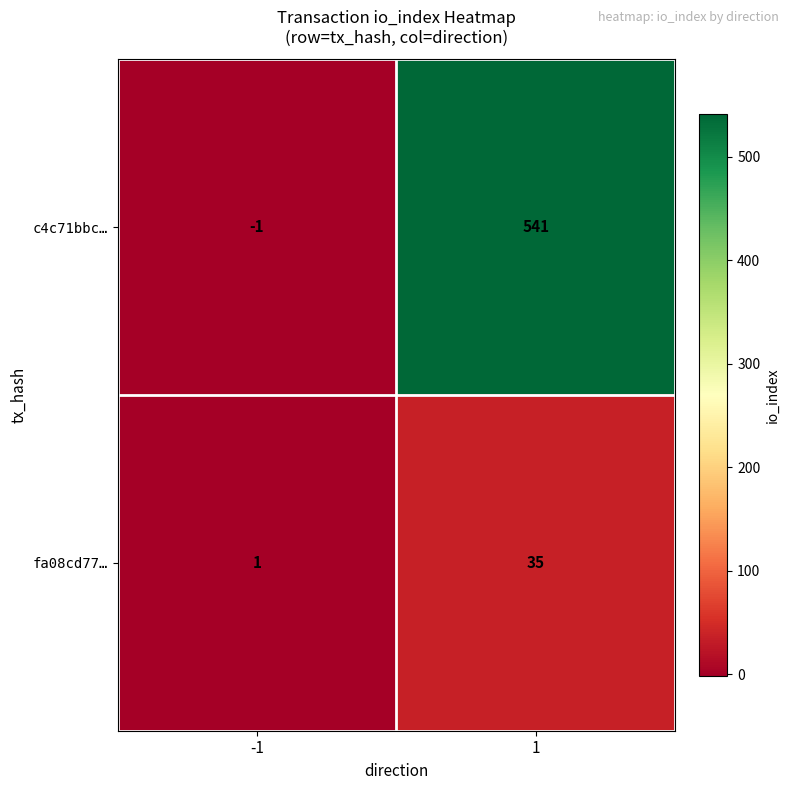

What is the sum of the fa08cd77… values at 1 and -1?

36